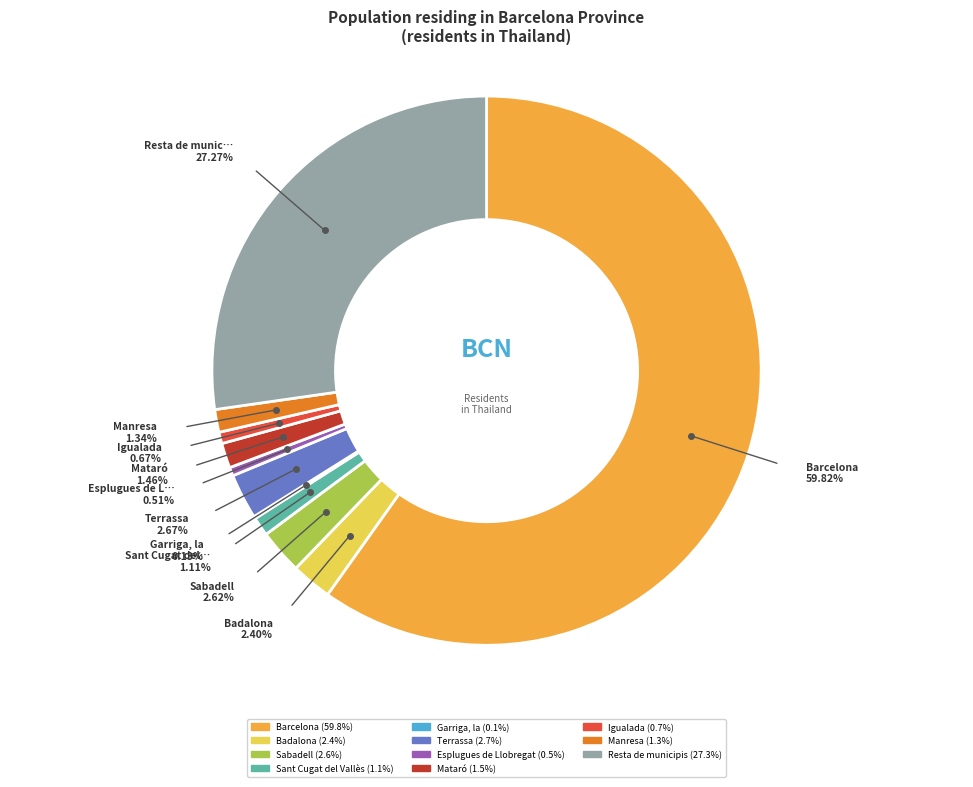

Is it true that Sabadell is 10% of the pie?

False